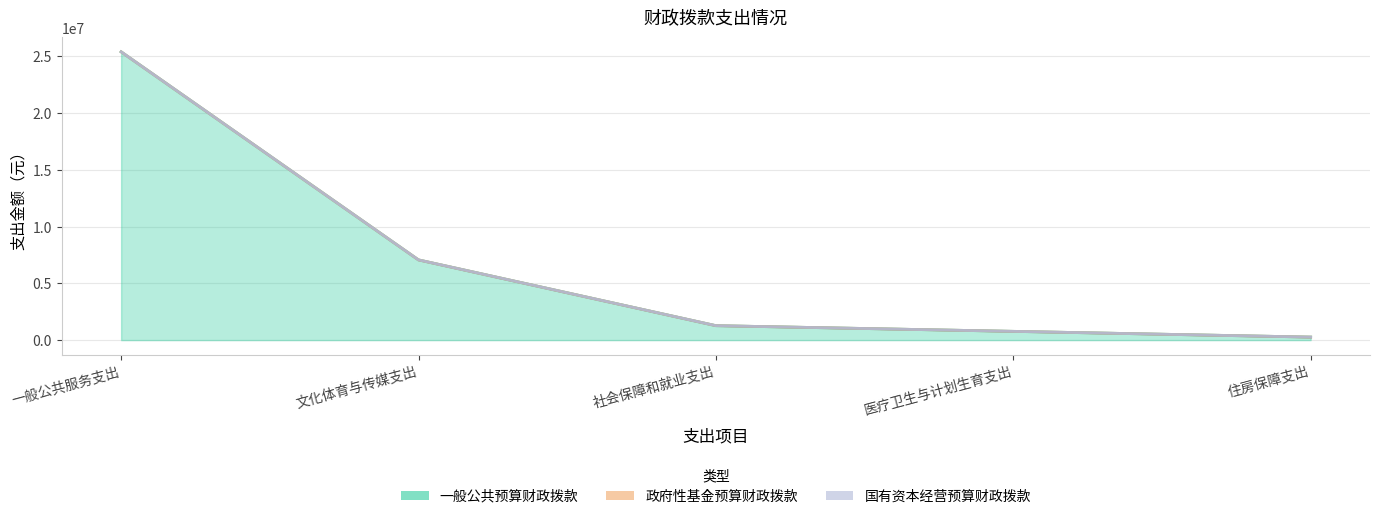

True or false: 政府性基金预算财政拨款 and 国有资本经营预算财政拨款 cross at least once.

False